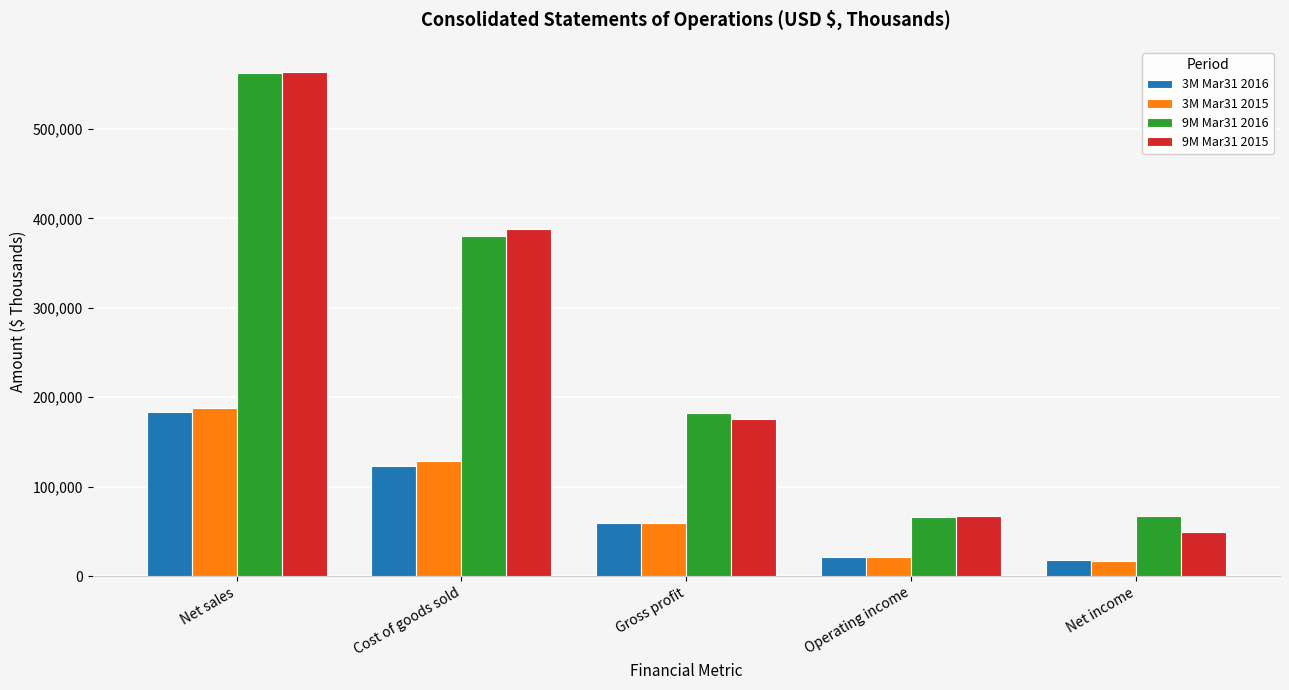

What value does the 9M Mar31 2015 series have at Net income, to the nearest 50?

49900